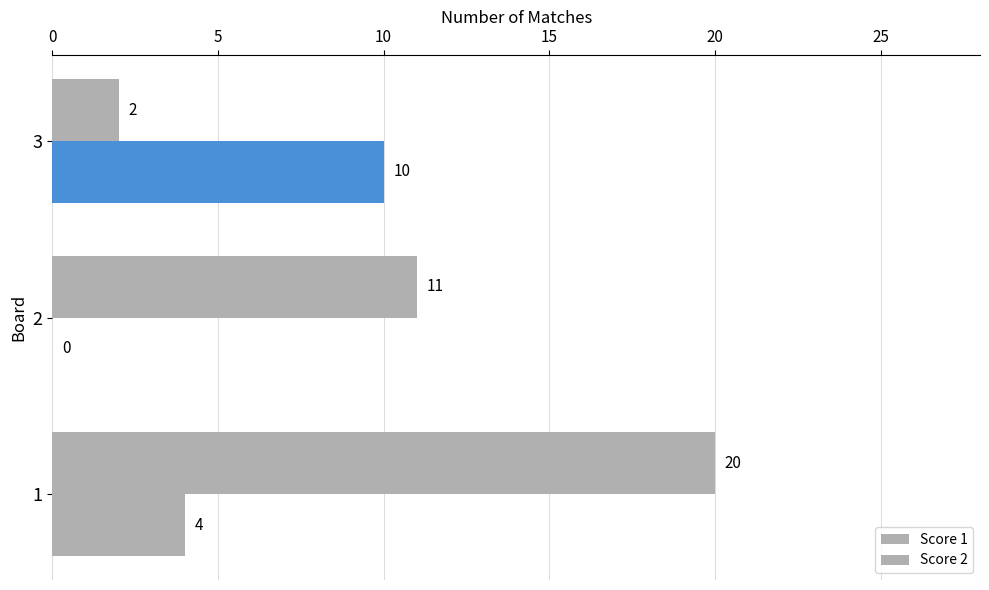

Count the Score 2 values in the range 0 to 10.

3